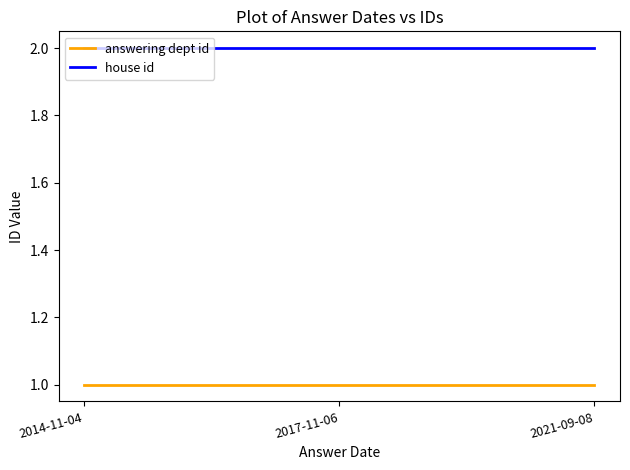

At how many categories does at least one series exceed 1?

3